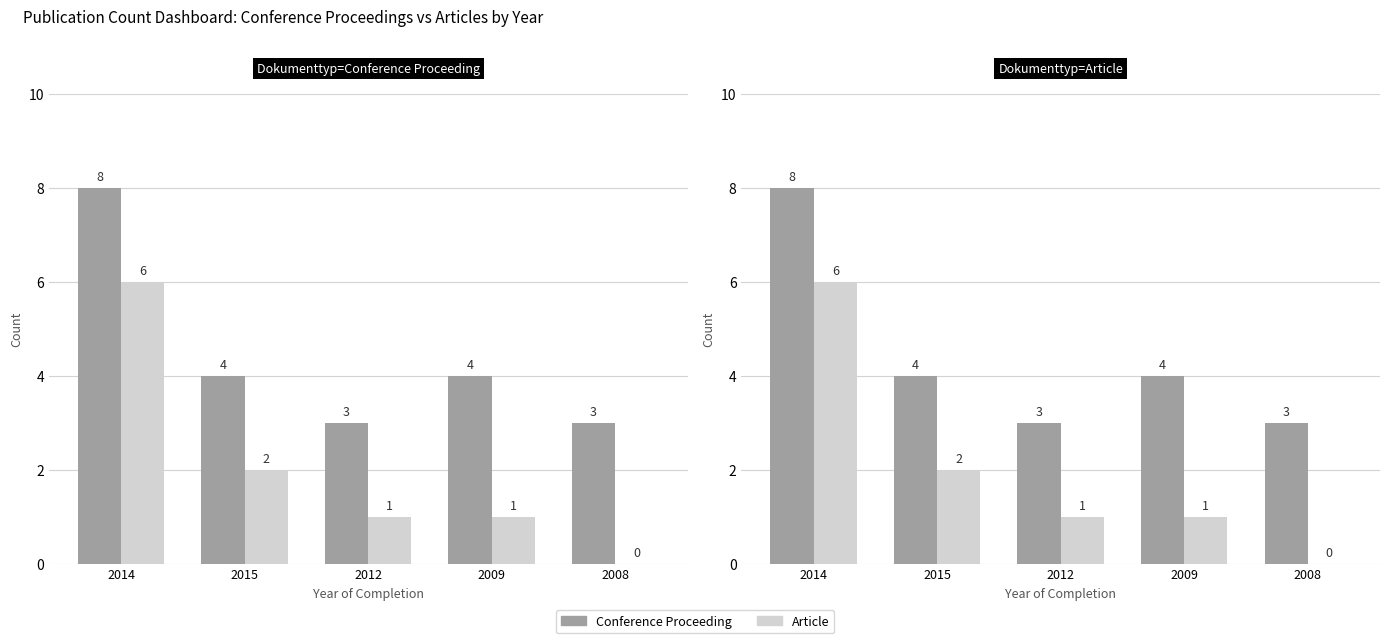

At which label is Conference Proceeding closest to 5?

2015